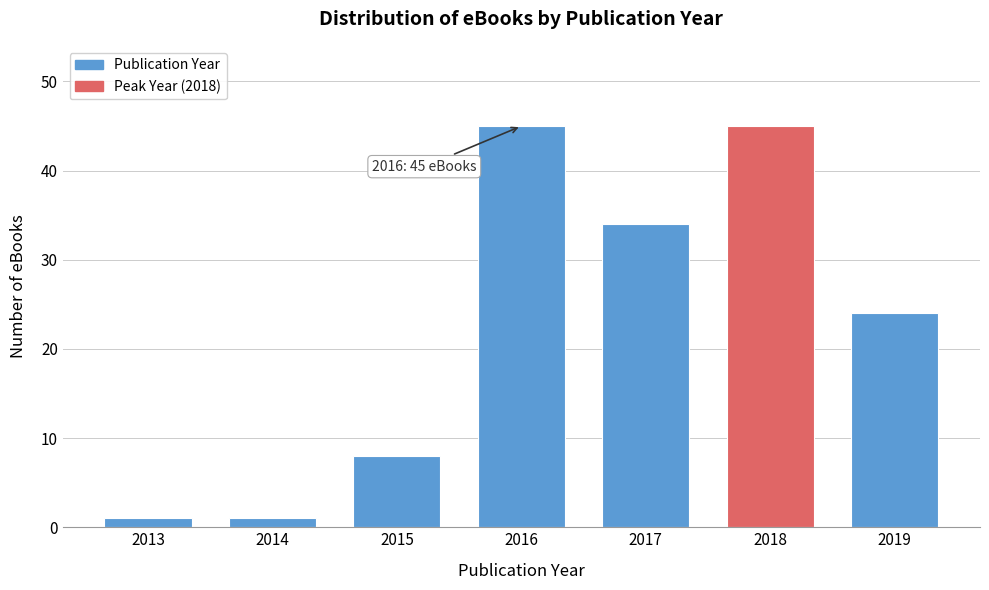

Reading right to left, transcribe all the data shown in this chart.

24	45	34	45	8	1	1